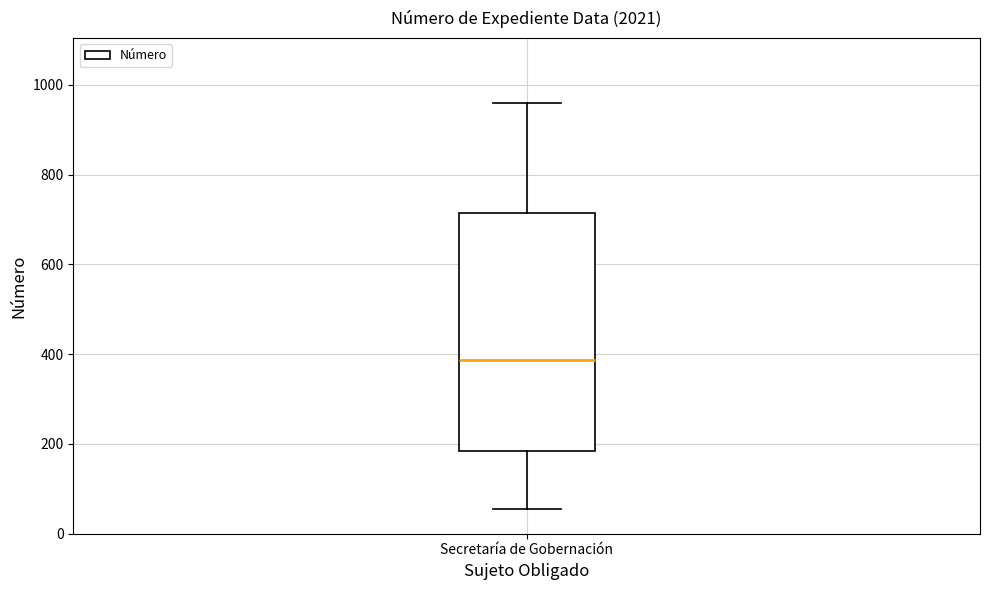

Where does the upper whisker of the box for Secretaría de Gobernación end on the y-axis? The values are not printed on the chart, so give them approximately, as read against the axis.

960